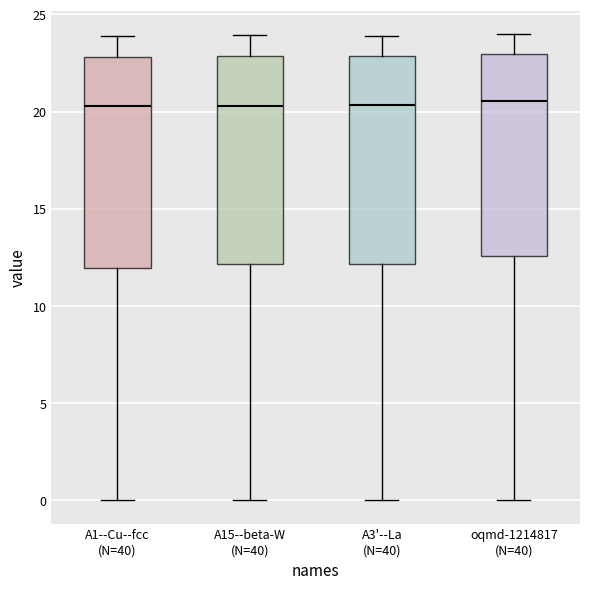

Reading left to right, transcribe this box plot: for each box, give where its median line is, the range the box spans, and where its two whiskers end, as read against the y-axis. The values are not printed on the chart, so give them approximately, as read against the axis.

A1--Cu--fcc (N=40): median 20.5, box 12.0 to 23.0, whiskers 0.0 to 24.0
A15--beta-W (N=40): median 20.5, box 12.0 to 23.0, whiskers 0.0 to 24.0
A3'--La (N=40): median 20.5, box 12.0 to 23.0, whiskers 0.0 to 24.0
oqmd-1214817 (N=40): median 20.5, box 12.5 to 23.0, whiskers 0.0 to 24.0